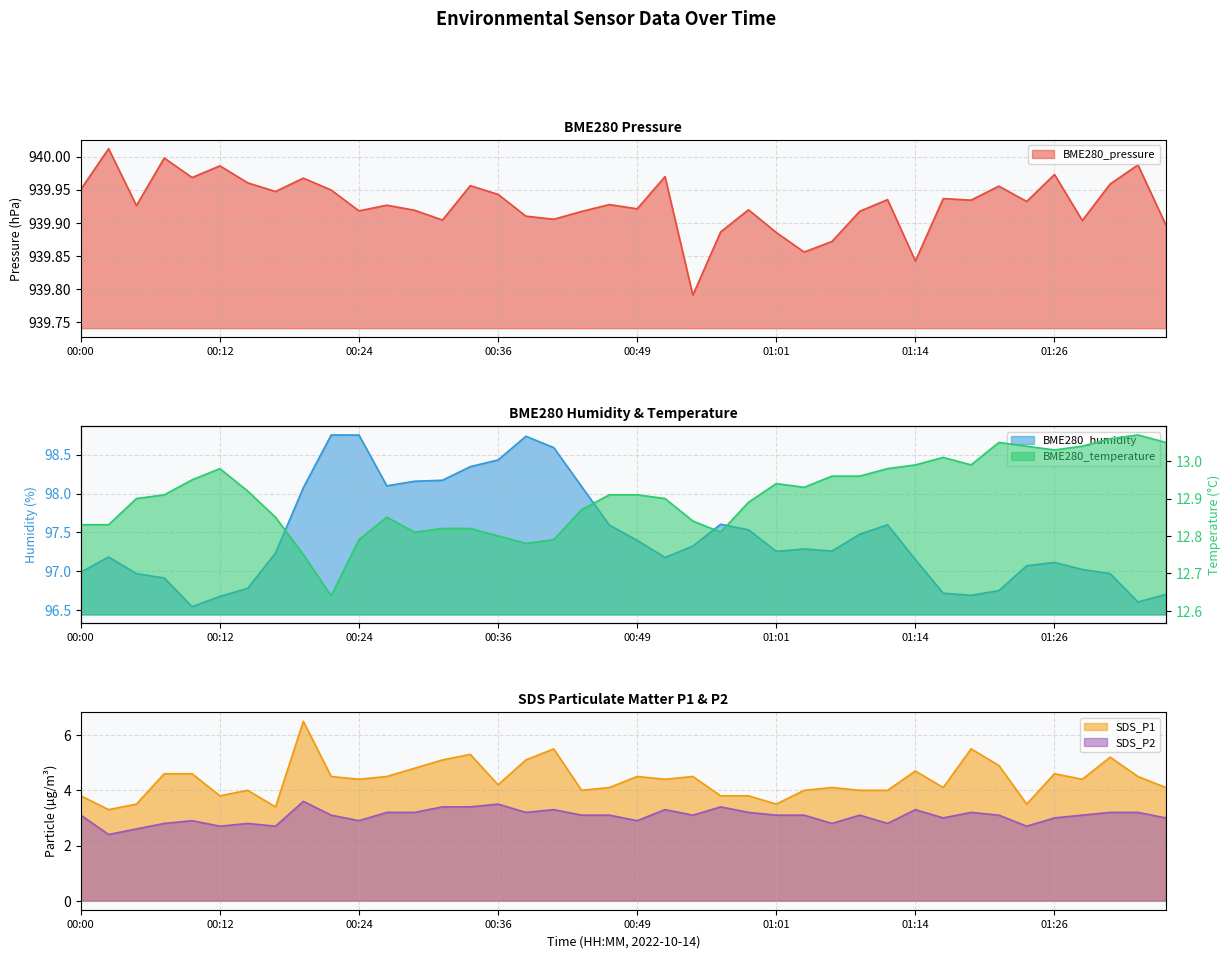

What is the maximum value for SDS_P1?

6.5